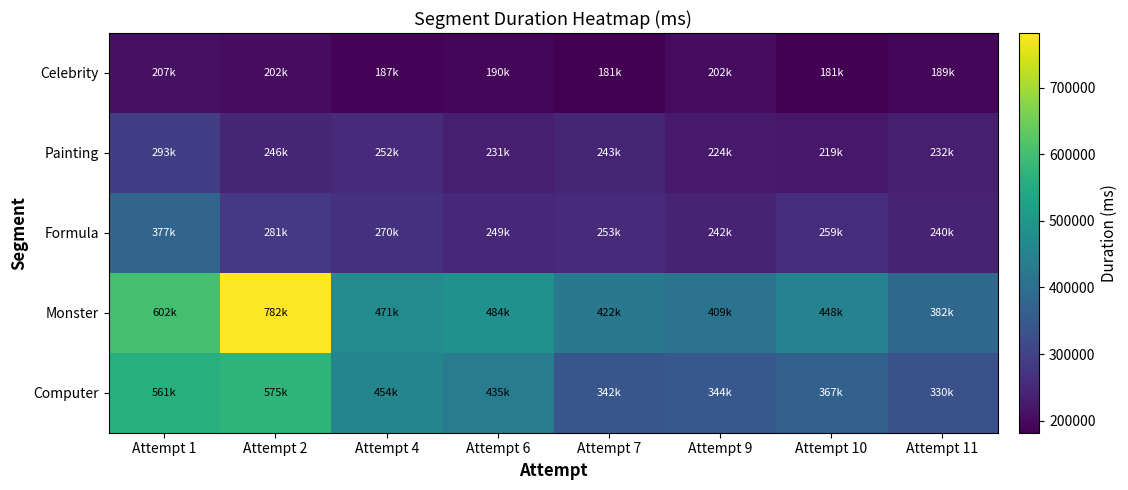

Reading left to right, list all the values displayed in this chart.

Celebrity: Attempt 1=207731	Attempt 2=202843	Attempt 4=187527	Attempt 6=190685	Attempt 7=181920	Attempt 9=202291	Attempt 10=181834	Attempt 11=189373
Painting: Attempt 1=293307	Attempt 2=246961	Attempt 4=252423	Attempt 6=231494	Attempt 7=243498	Attempt 9=224853	Attempt 10=219429	Attempt 11=232197
Formula: Attempt 1=377110	Attempt 2=281620	Attempt 4=270243	Attempt 6=249491	Attempt 7=253617	Attempt 9=242224	Attempt 10=259349	Attempt 11=240324
Monster: Attempt 1=602314	Attempt 2=782004	Attempt 4=471610	Attempt 6=484738	Attempt 7=422596	Attempt 9=409278	Attempt 10=448800	Attempt 11=382055
Computer: Attempt 1=561528	Attempt 2=575521	Attempt 4=454162	Attempt 6=435432	Attempt 7=342611	Attempt 9=344923	Attempt 10=367970	Attempt 11=330312